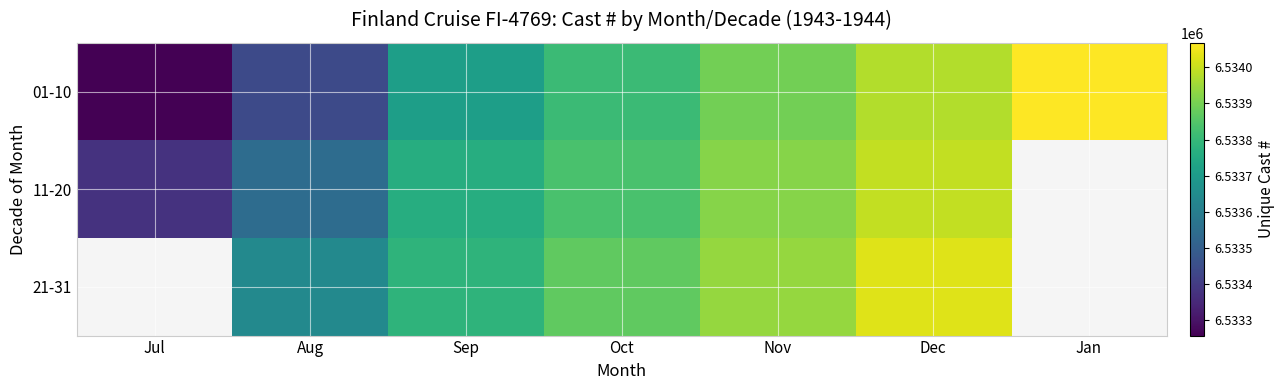

List the series in order of their peak value, lowest first.

11-20, 21-31, 01-10